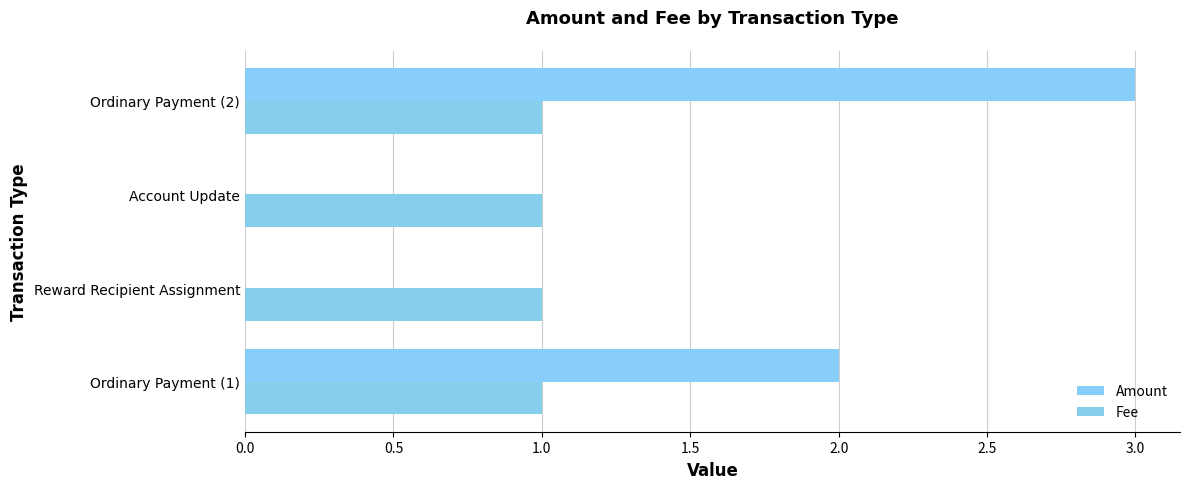

How many series are shown in this chart?

2